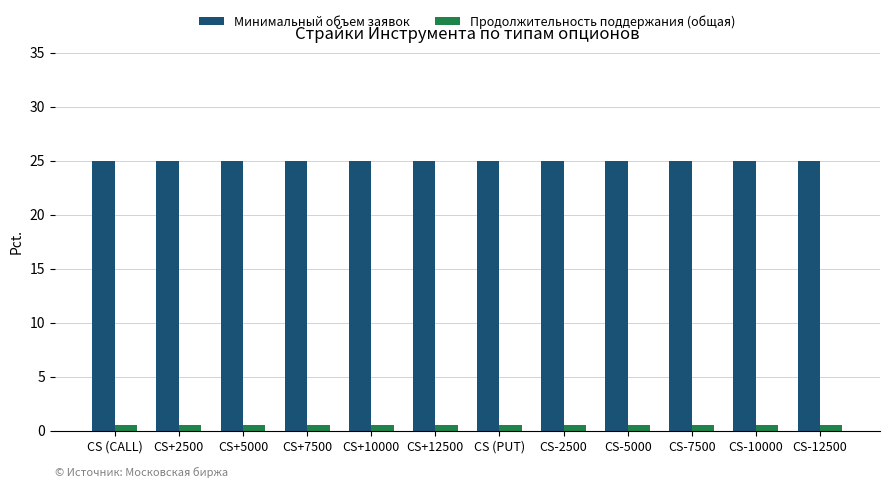

The Продолжительность поддержания (общая) series shows 0.6 at CS-7500. True or false?

True